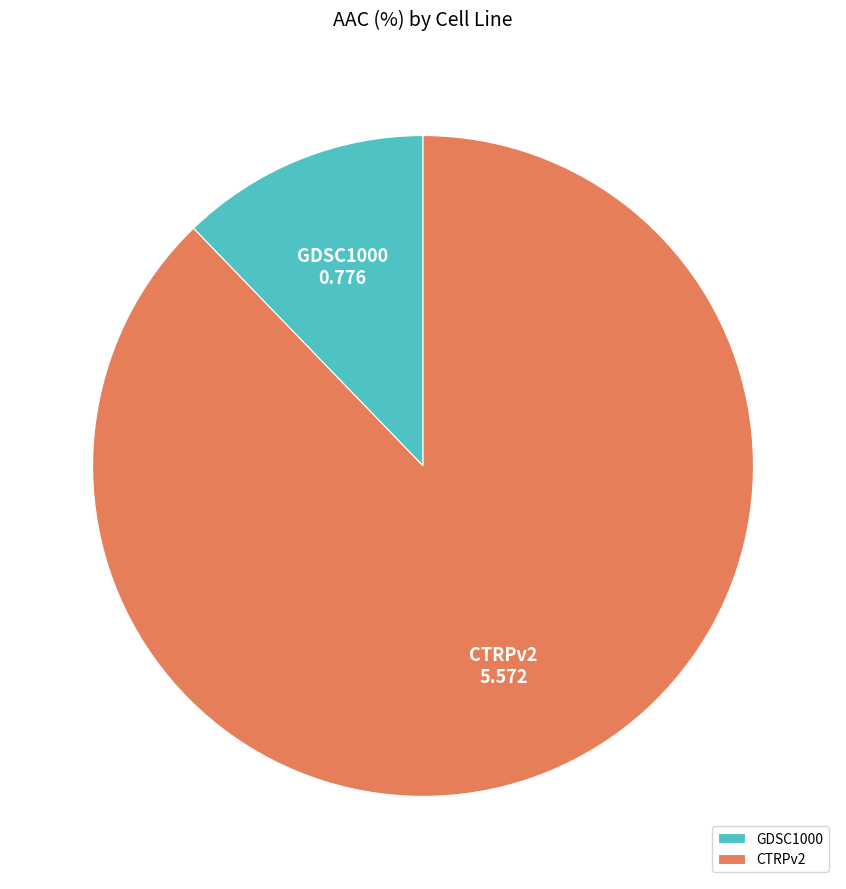

Which slice is the largest?

CTRPv2